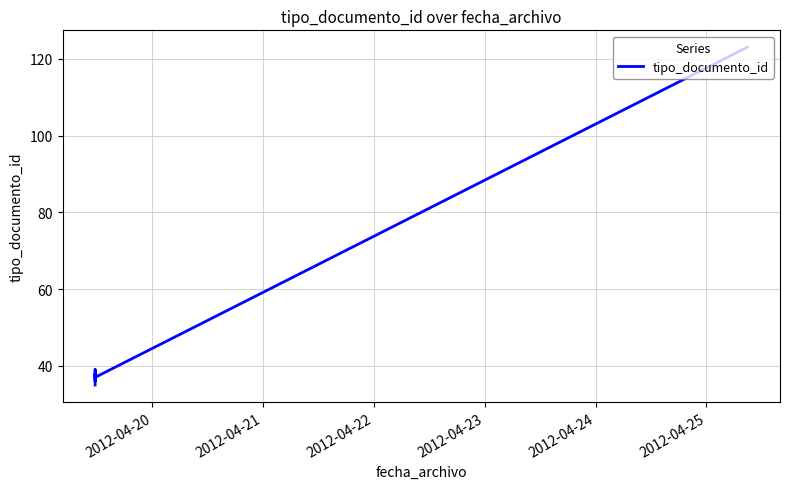

What is the difference between the maximum and minimum values?

88